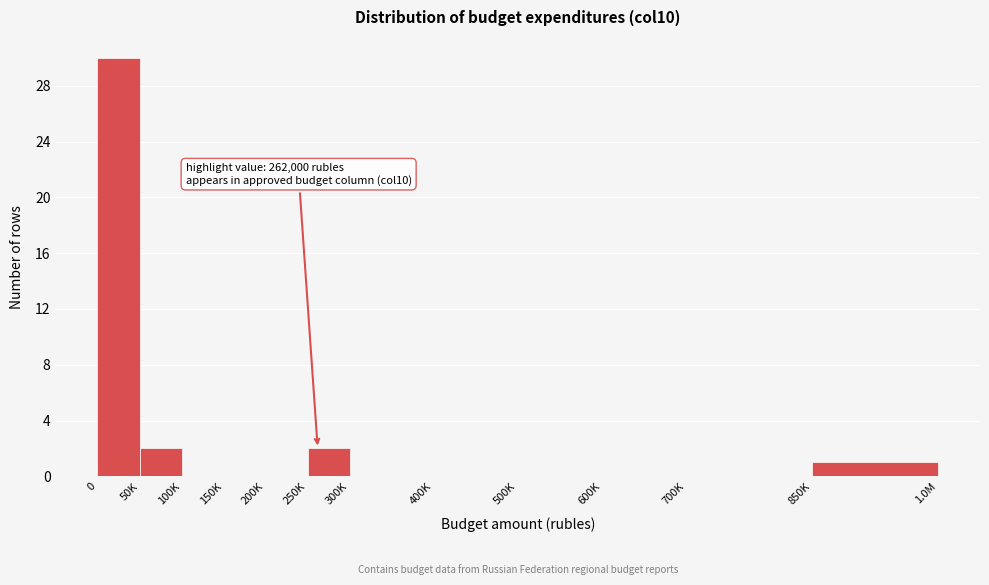

Reading right to left, list all the values displayed in this chart.

850K=1	700K=0	600K=0	500K=0	400K=0	300K=0	250K=2	200K=0	150K=0	100K=0	50K=2	0=30